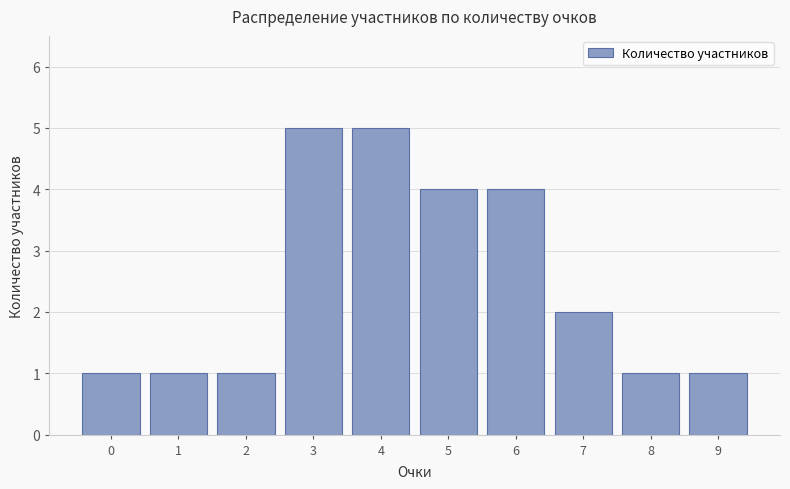

What is the greatest value displayed?

5